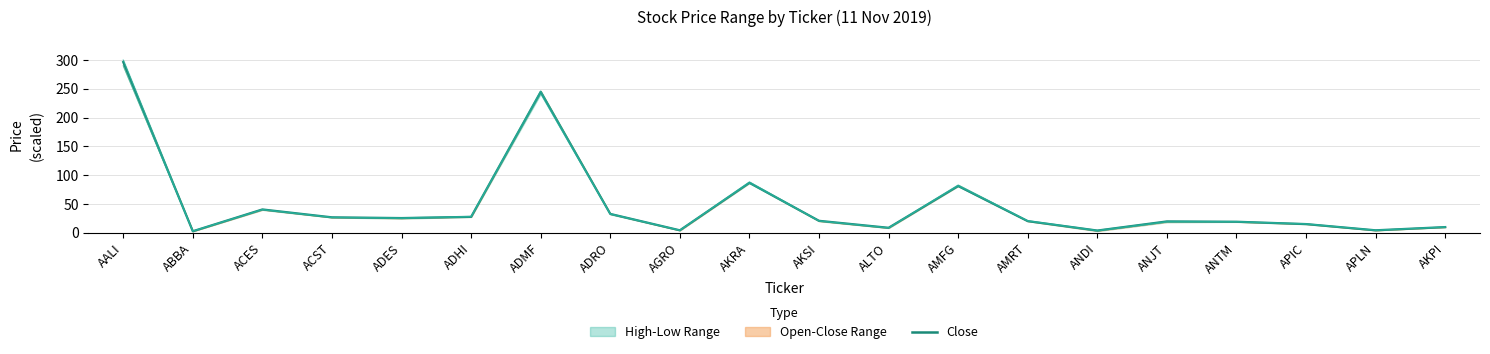

What is the greatest value displayed?

296.5